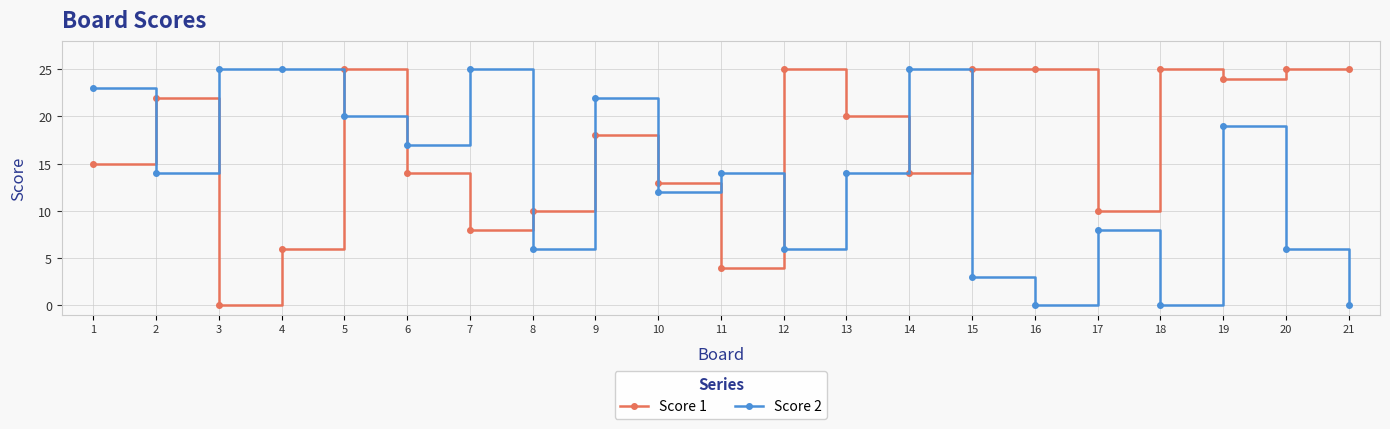

What is the maximum value for Score 1?

25